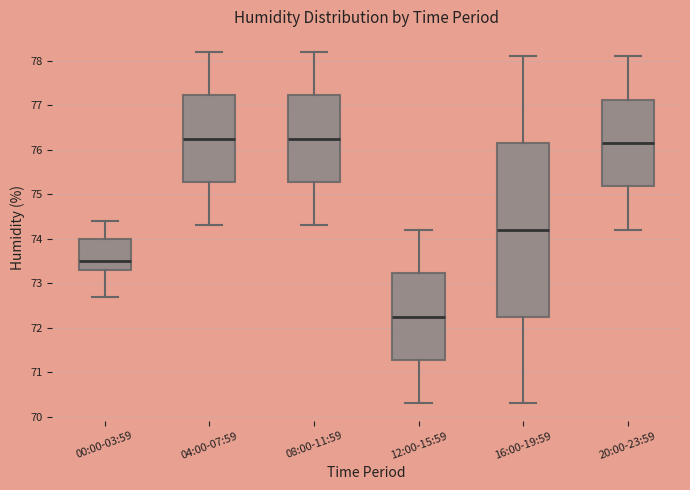

Where does the upper whisker of the box for 12:00-15:59 end on the y-axis? The values are not printed on the chart, so give them approximately, as read against the axis.

74.2